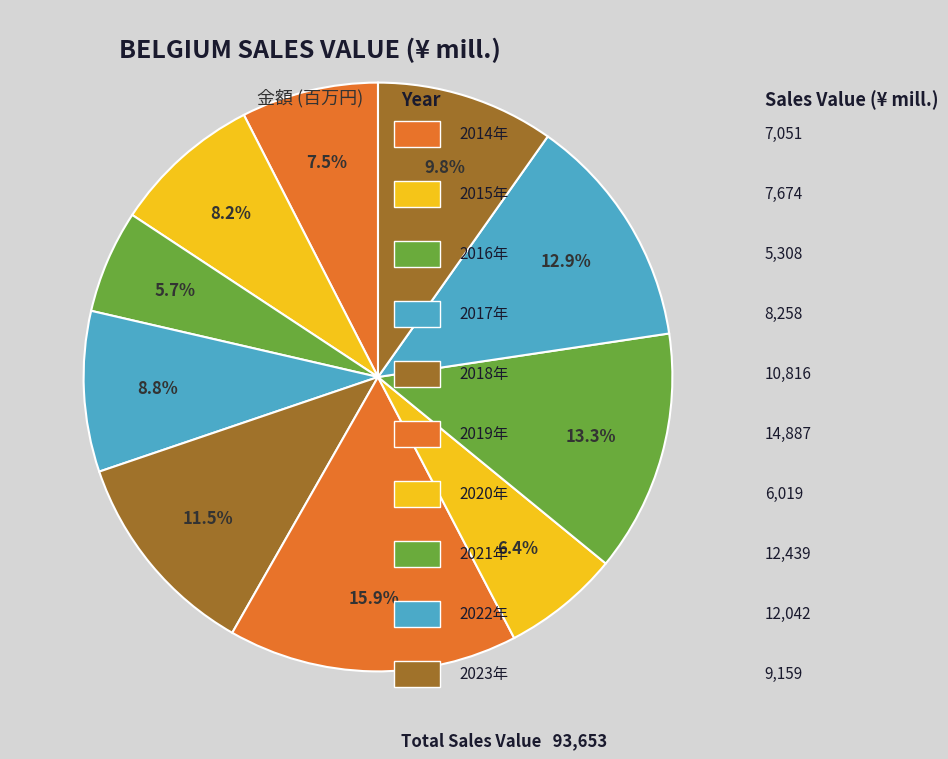

What is the smallest slice in the pie chart?

2016年